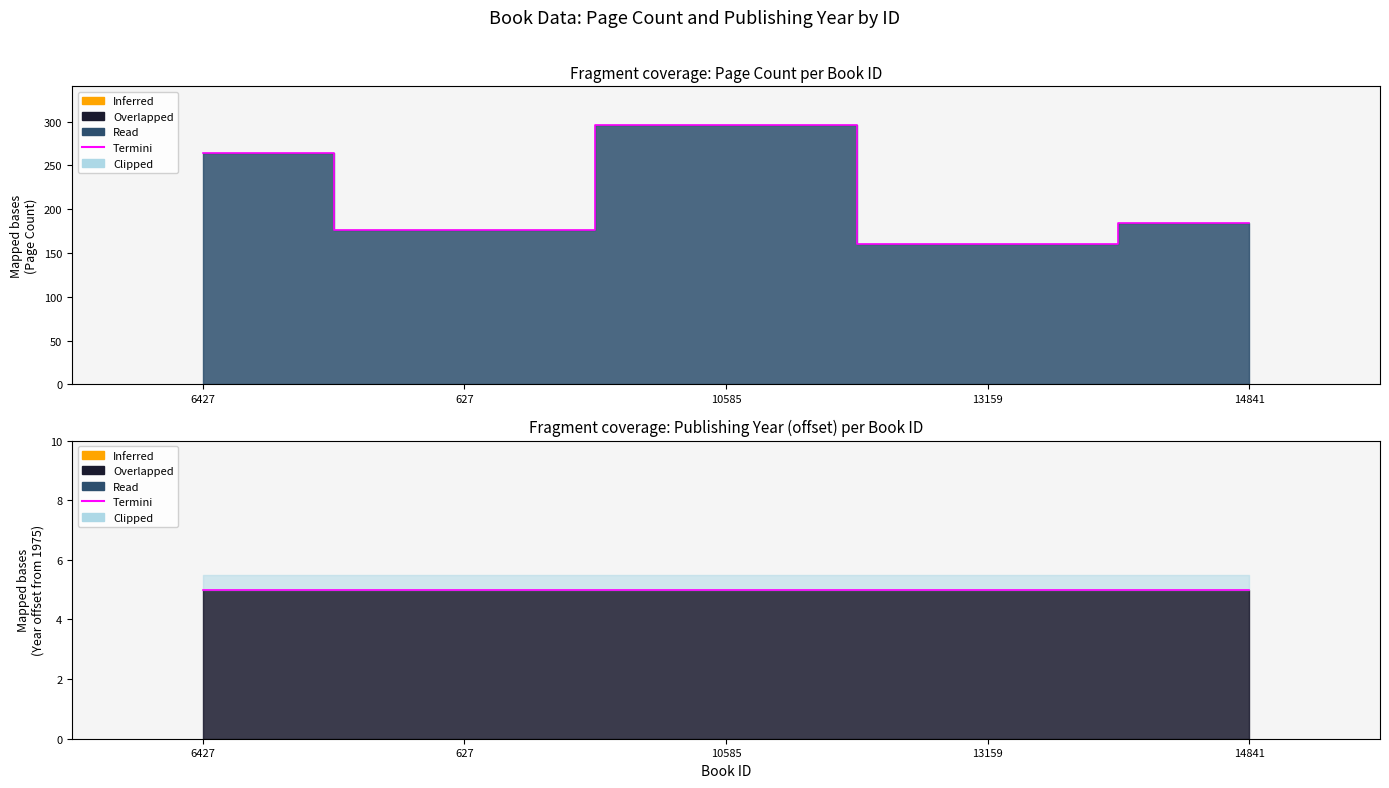

What is the approximate value at 627, to the nearest 10?

180